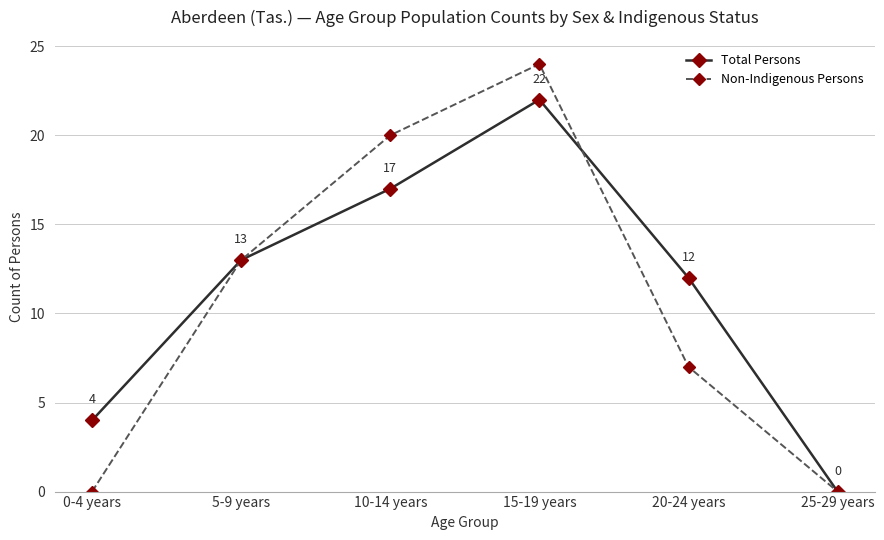

Count the Total Persons values in the range 4 to 17.

4